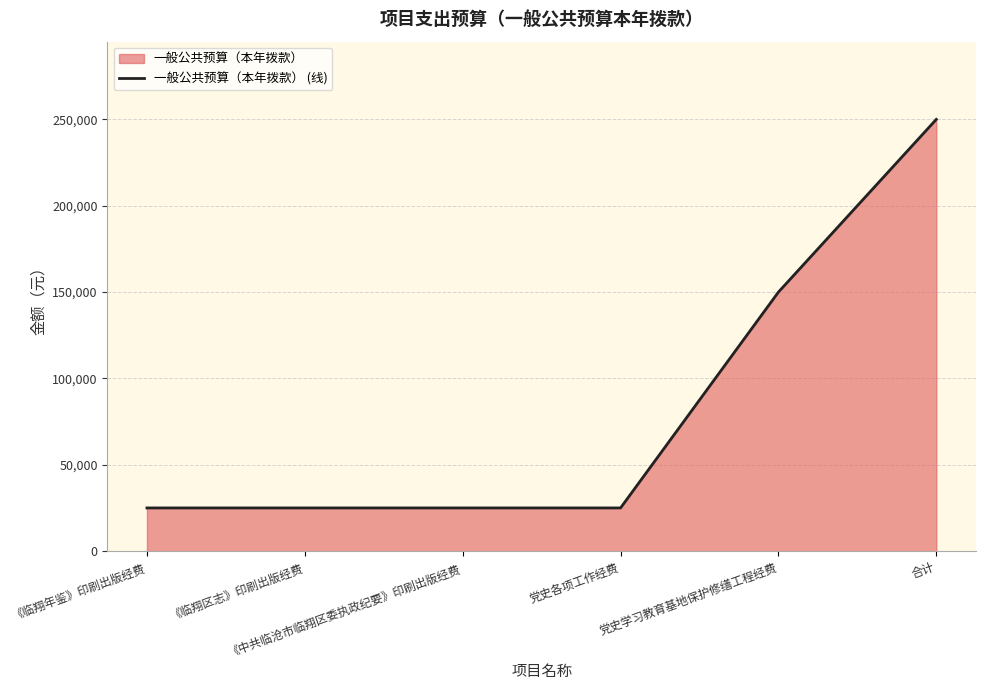

Which label corresponds to the smallest value in the chart?

《临翔年鉴》印刷出版经费